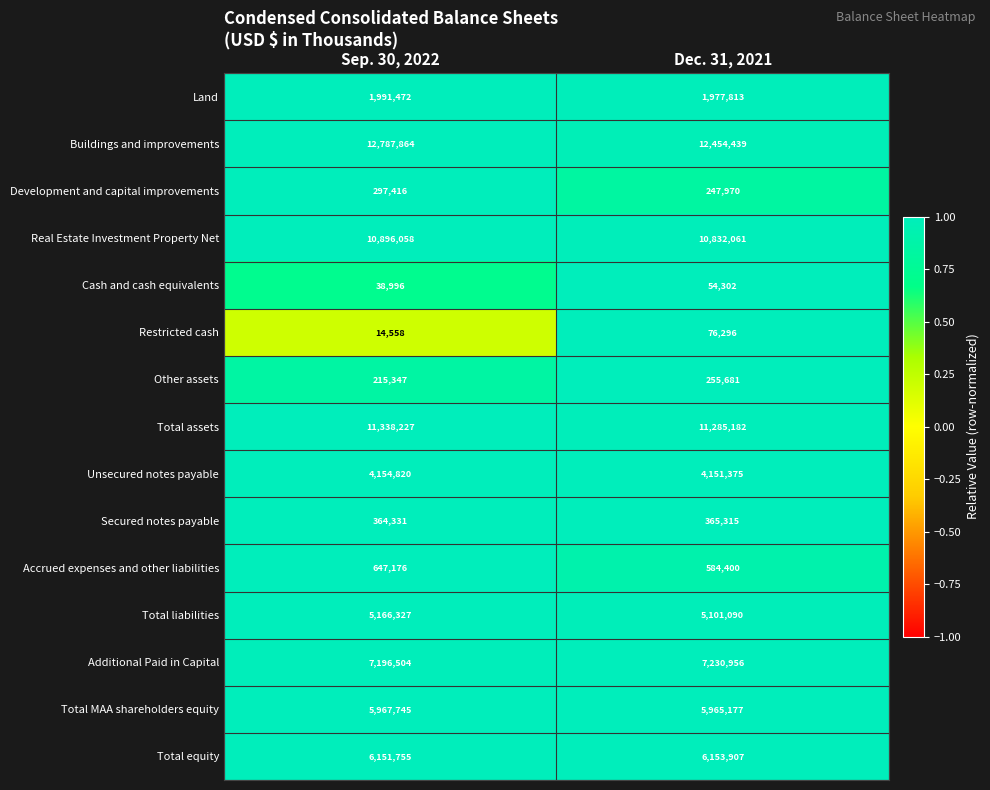

The value of Other assets at Sep. 30, 2022 is 215347. True or false?

True